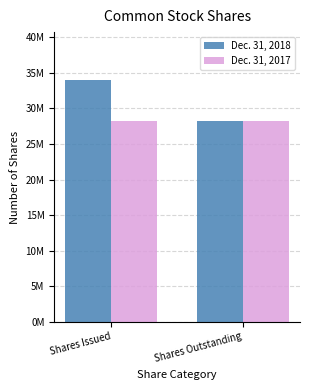

Does the chart contain stacked bars?

No